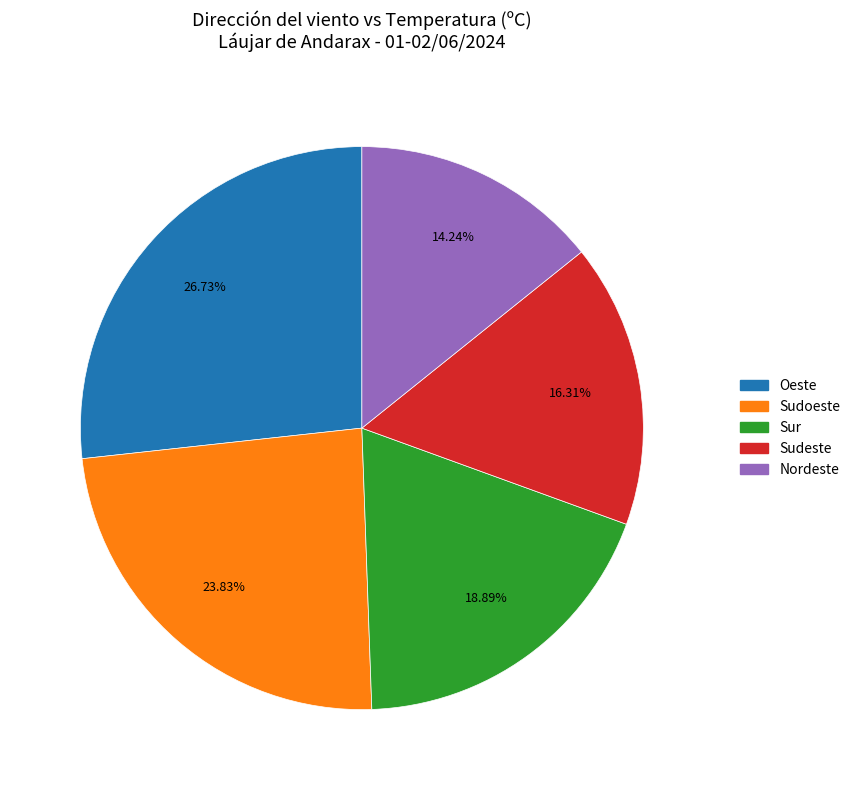

Does any single category account for the majority?

No